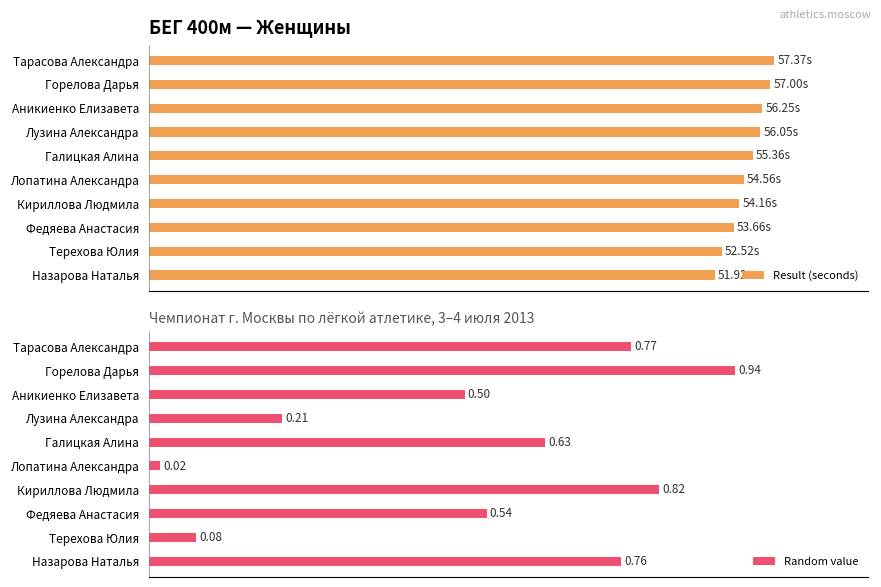

The value of Random value at Лузина Александра is 7.8. True or false?

False